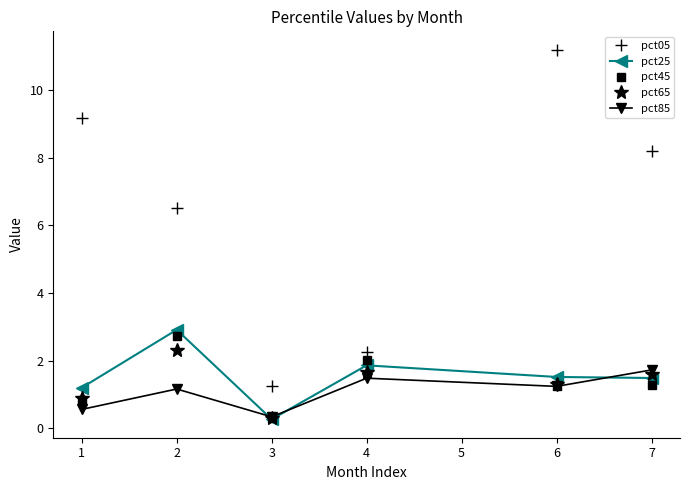

Reading left to right, list all the values displayed in this chart.

pct05: 1=9.2	2=6.5	3=1.2	4=2.3	6=11.2	7=8.2
pct25: 1=1.2	2=2.9	3=0.3	4=1.9	6=1.5	7=1.5
pct45: 1=0.8	2=2.7	3=0.3	4=2.0	6=1.3	7=1.3
pct65: 1=0.9	2=2.3	3=0.3	4=1.7	6=1.3	7=1.6
pct85: 1=0.6	2=1.2	3=0.3	4=1.5	6=1.2	7=1.7